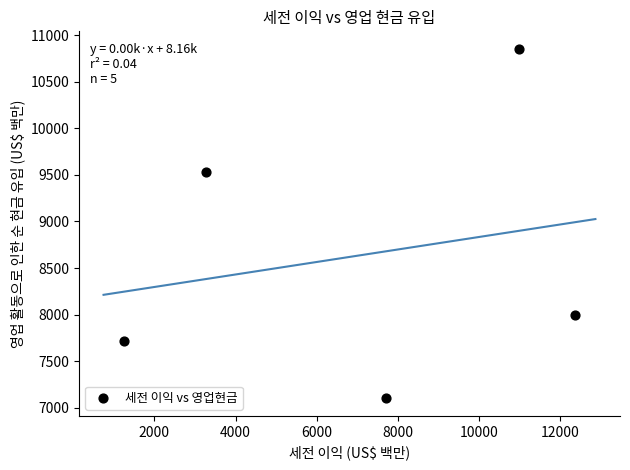

What is the average X value?

7115